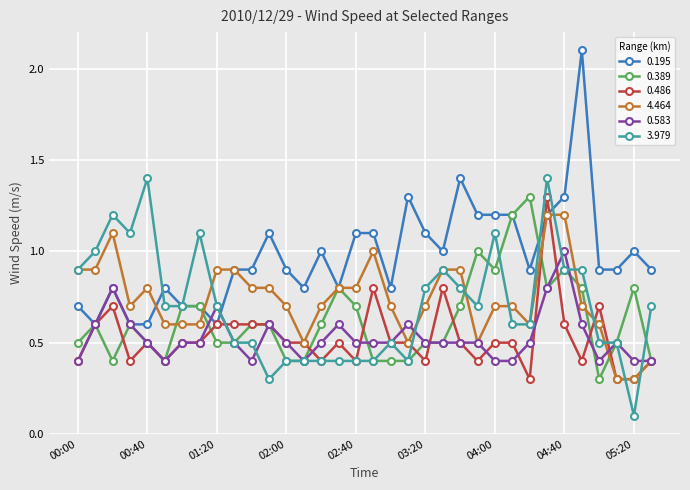

What is the value of the 0.195 point at the 21st from the left?

1.1